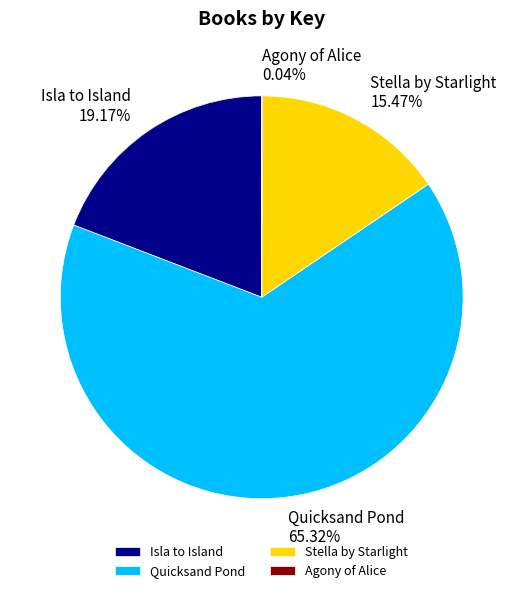

What is the largest slice in the pie chart?

Quicksand Pond